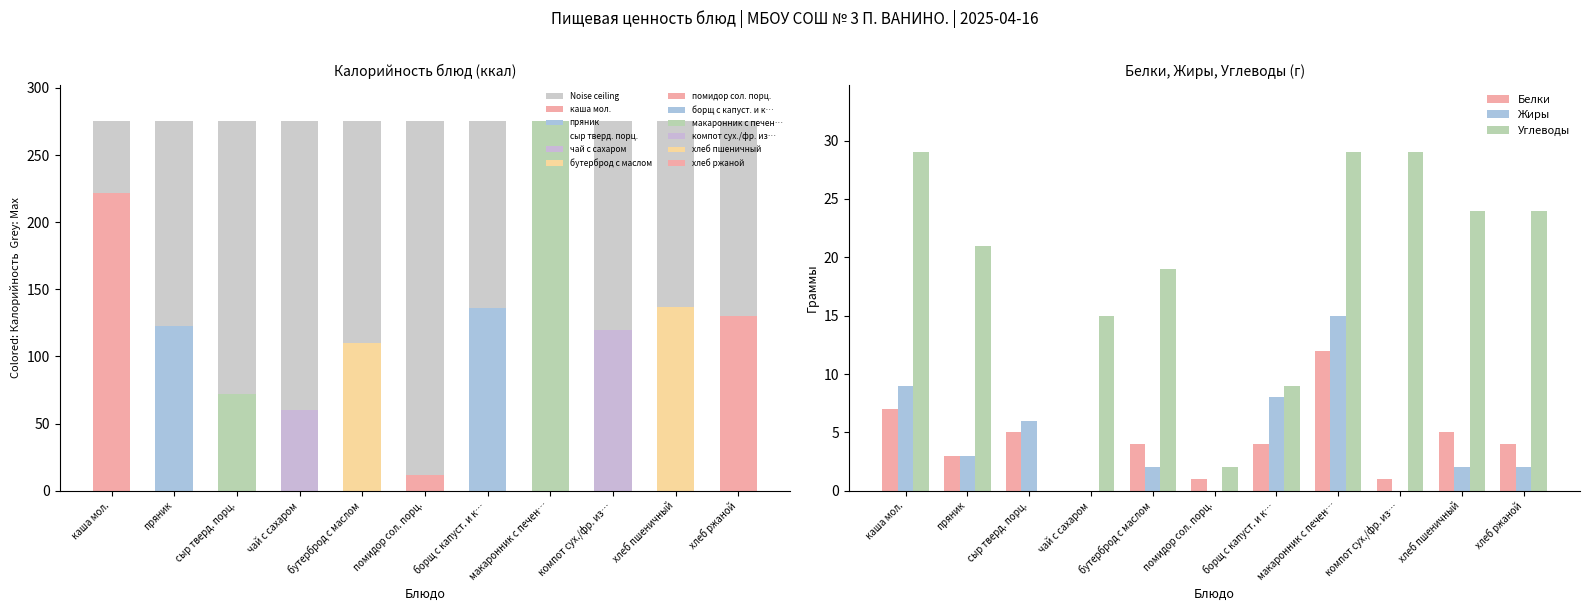

Read the Белки value at пряник.

3